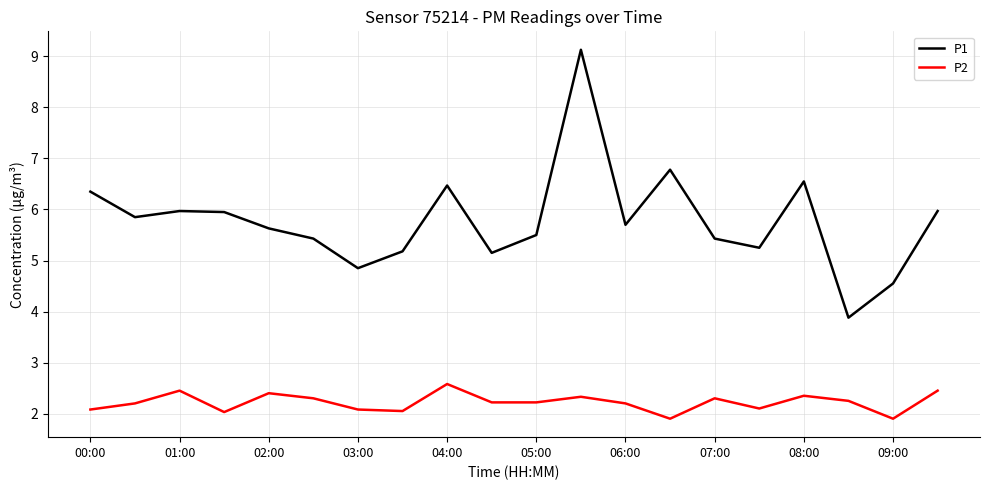

Which series has the largest total across all categories?

P1